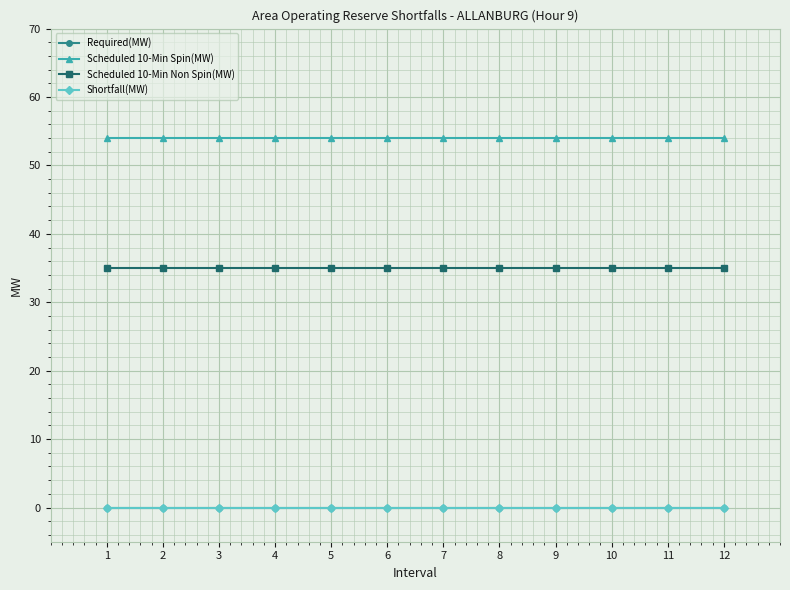

Is this an area chart (filled region under the line)?

No